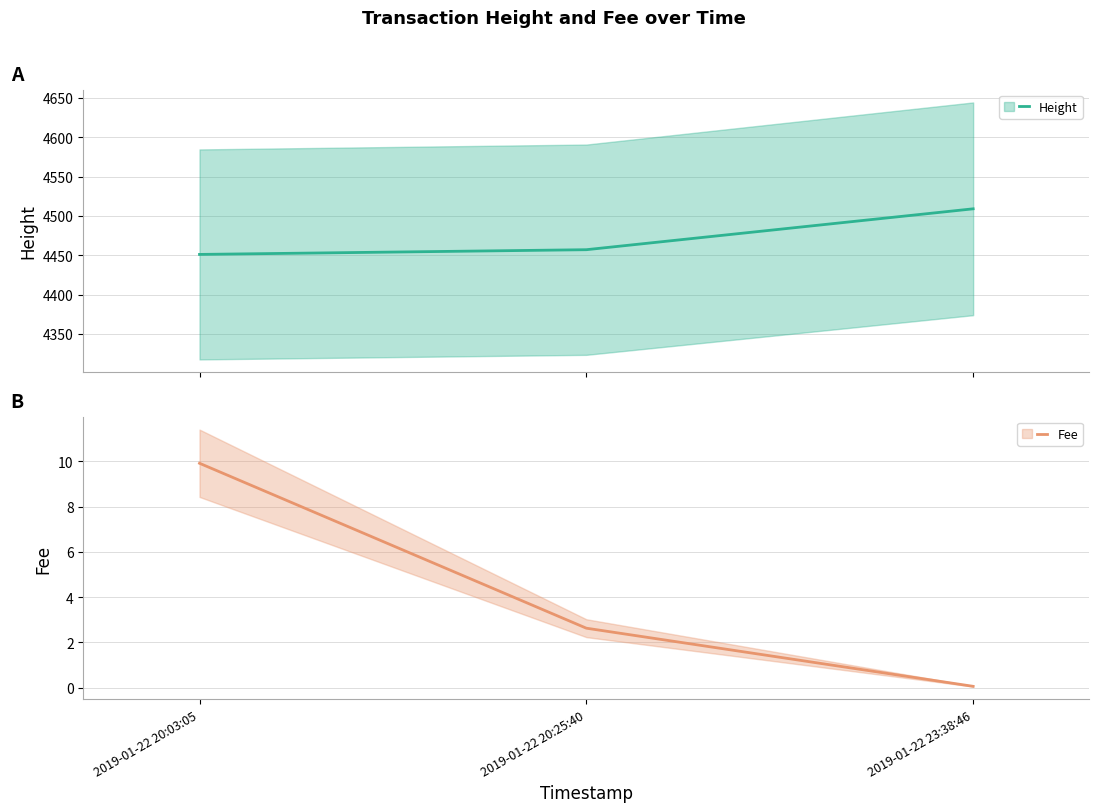

At which label does Fee reach its peak?

2019-01-22 20:03:05